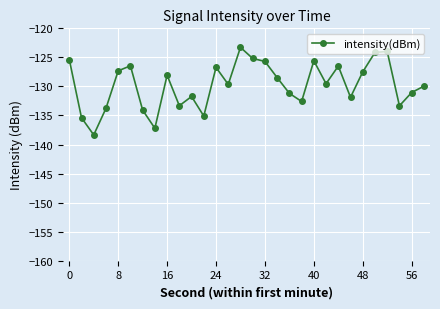

What is the value of the 2nd point from the left?

-135.4